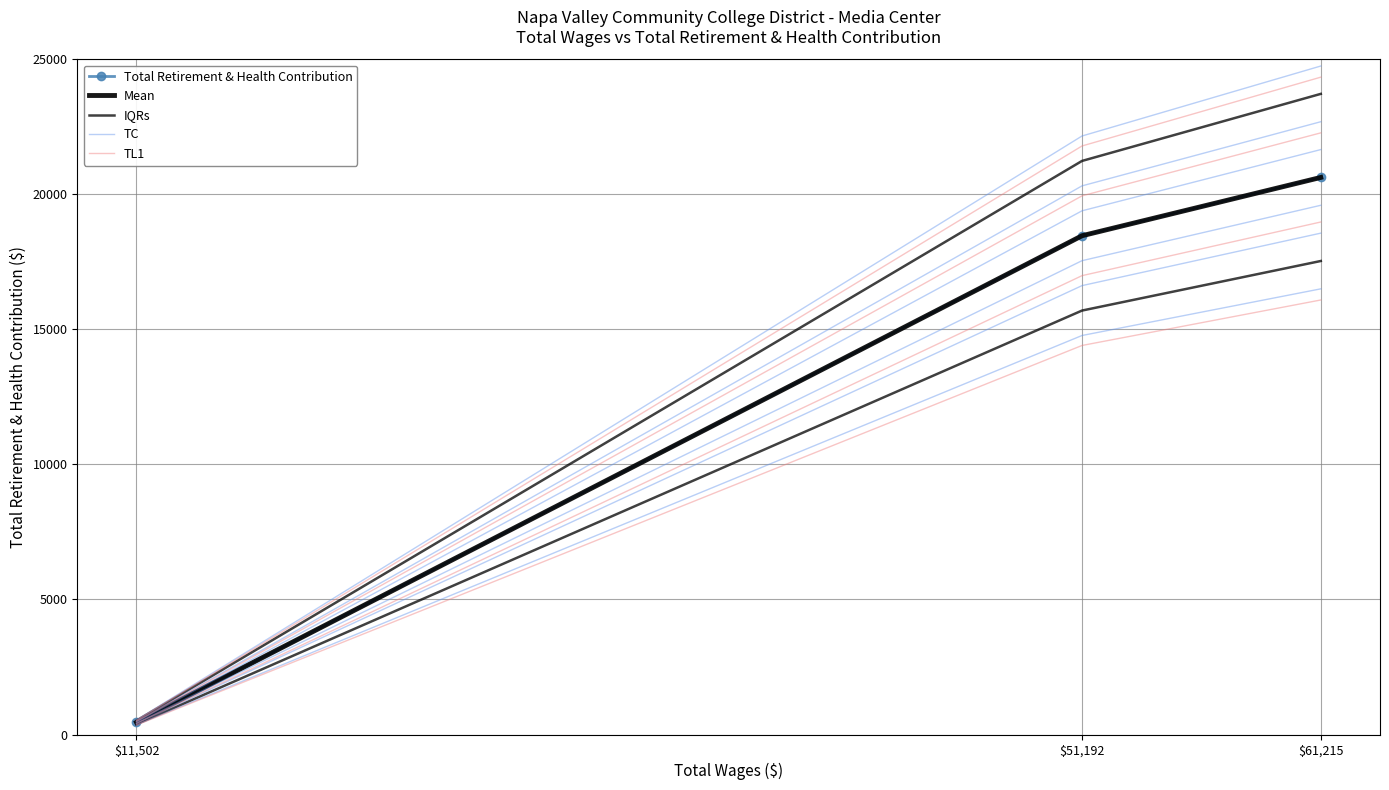

Rank the series at $61,215 from lowest to highest value.

TC, Total Retirement & Health Contribution, Mean, TL1, IQRs